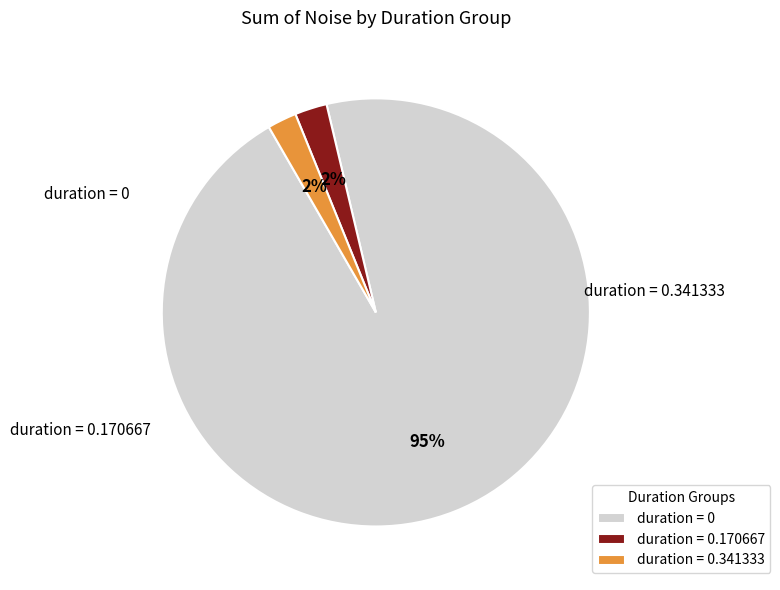

Is there any slice that represents more than half of the pie?

Yes